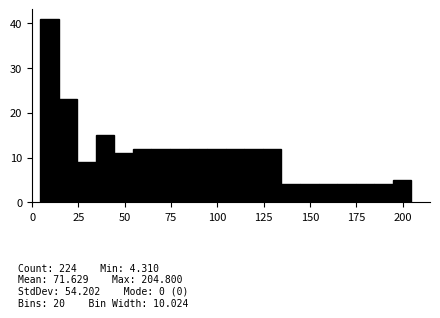

Around what value on the x-axis is the tallest bar? Give the approximate position of its centre, as read against the axis.

10